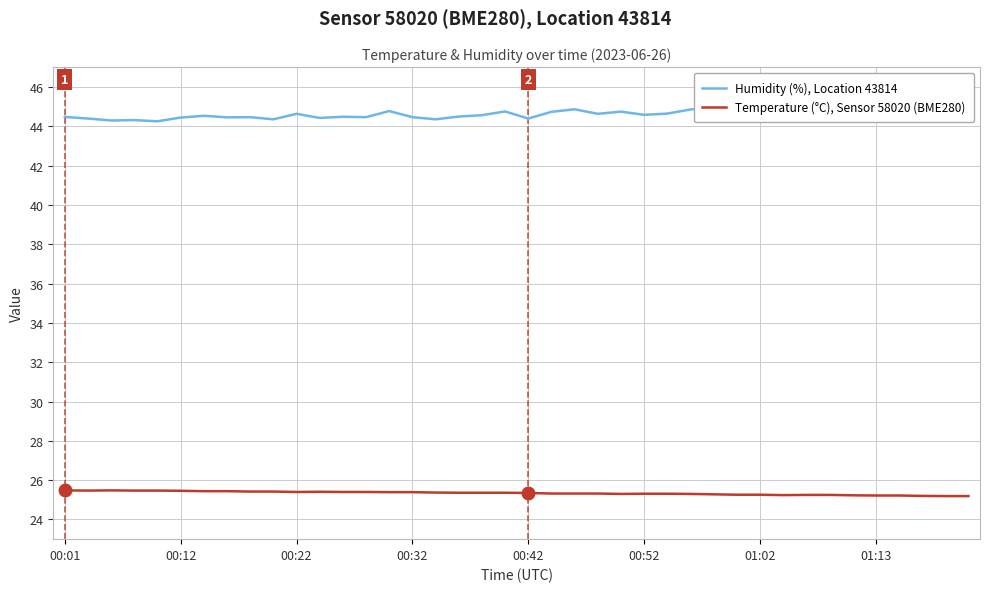

How many lines are shown in the chart?

2